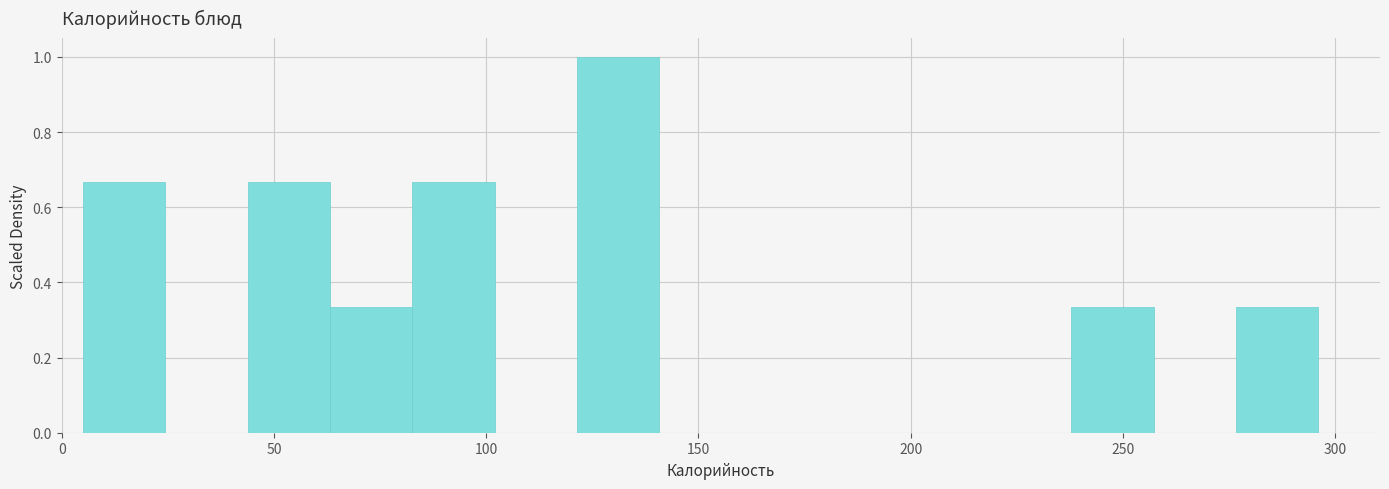

Read against the x-axis, roughly where is the centre of the tallest bar?

130